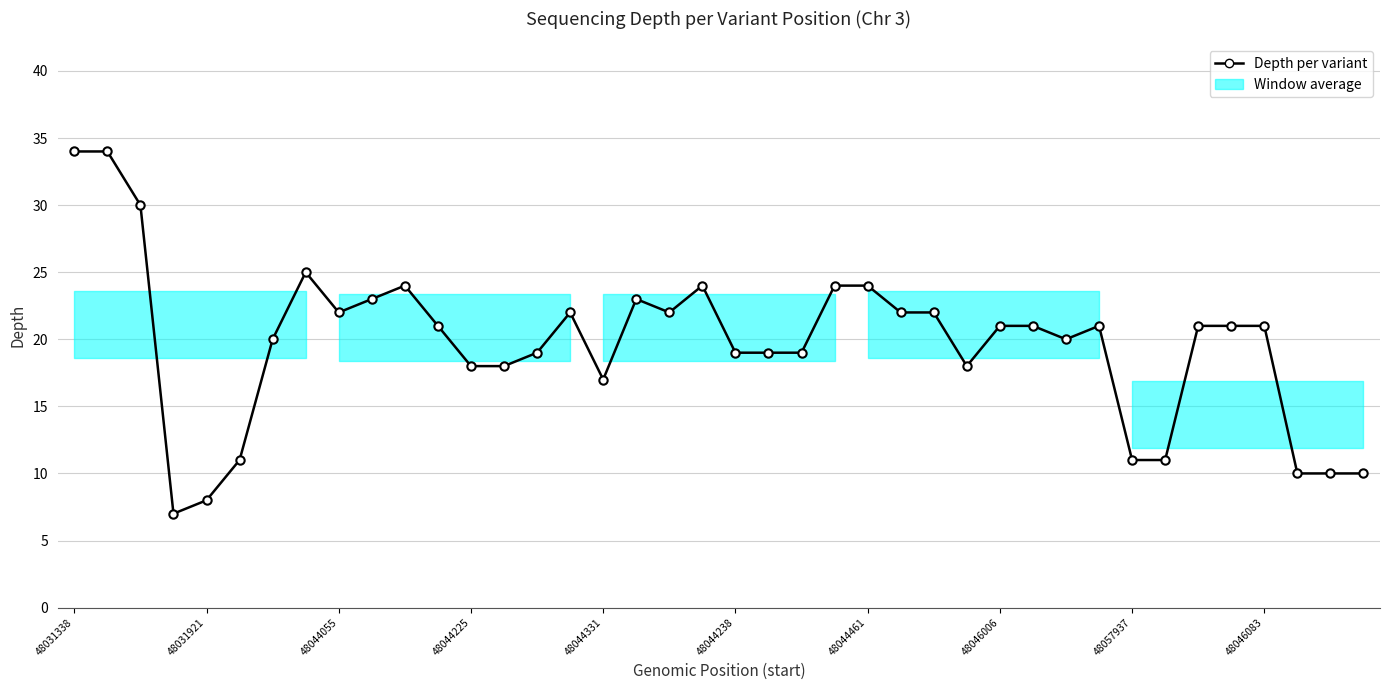

Does the chart display data point markers on the line(s)?

Yes